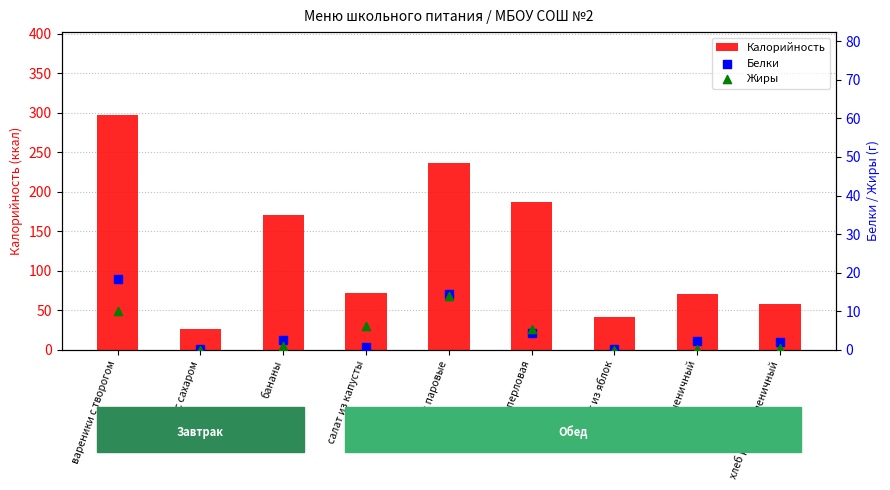

Which series reaches the minimum Y coordinate?

Жиры